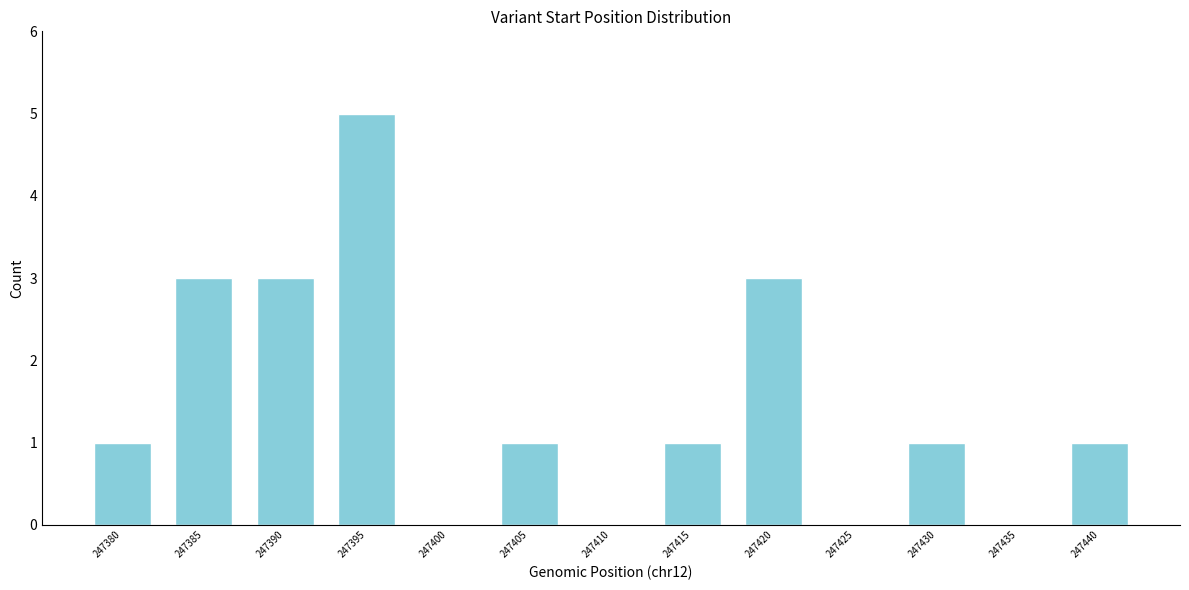

Reading left to right, list all the values displayed in this chart.

247380=1	247385=3	247390=3	247395=5	247400=0	247405=1	247410=0	247415=1	247420=3	247425=0	247430=1	247435=0	247440=1